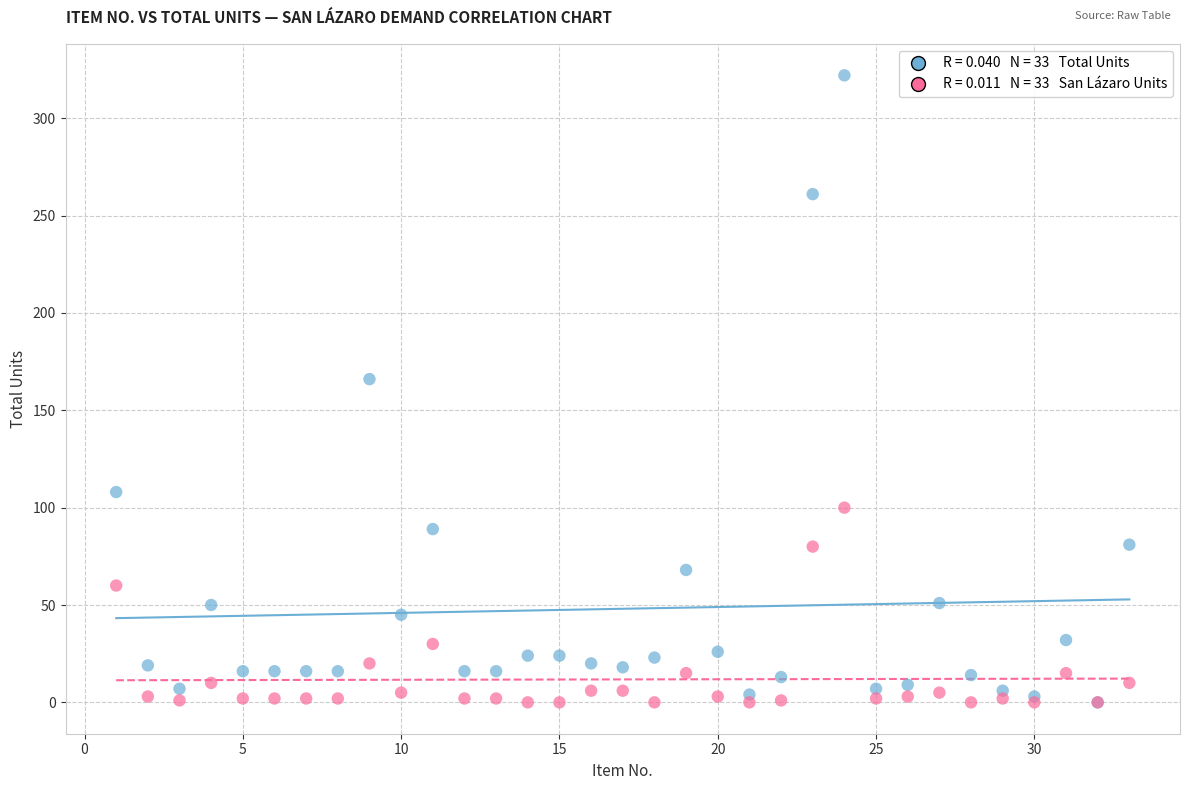

Across all series, what Y value is closest to 161?

166